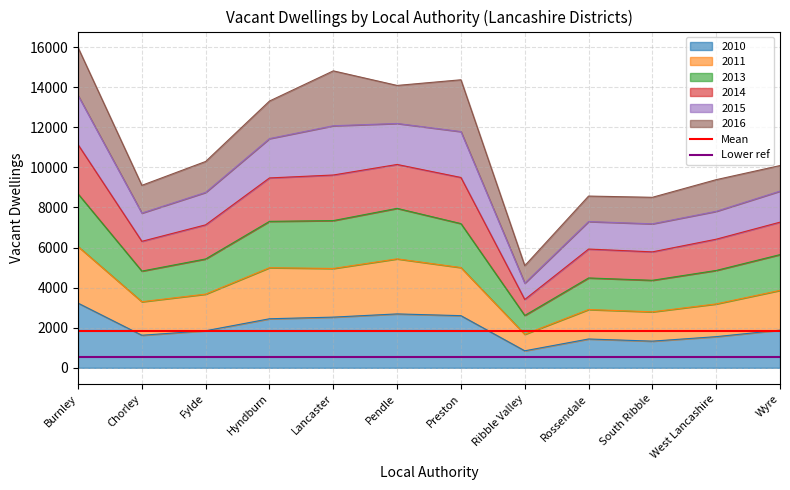

What is the highest value of the Mean series?

1855.2